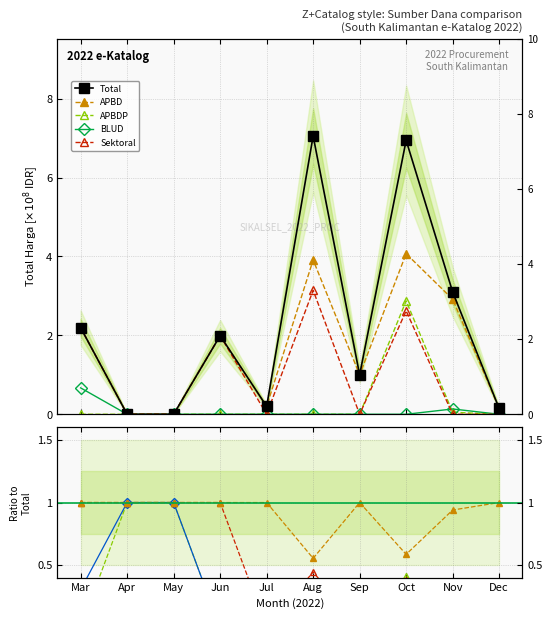

Does the chart display data point markers on the line(s)?

Yes